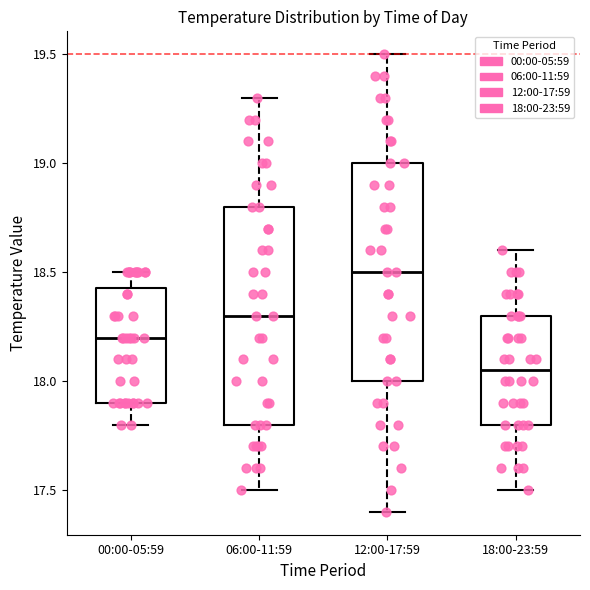

Where does the lower whisker of the box for 06:00-11:59 end on the y-axis? The values are not printed on the chart, so give them approximately, as read against the axis.

17.50